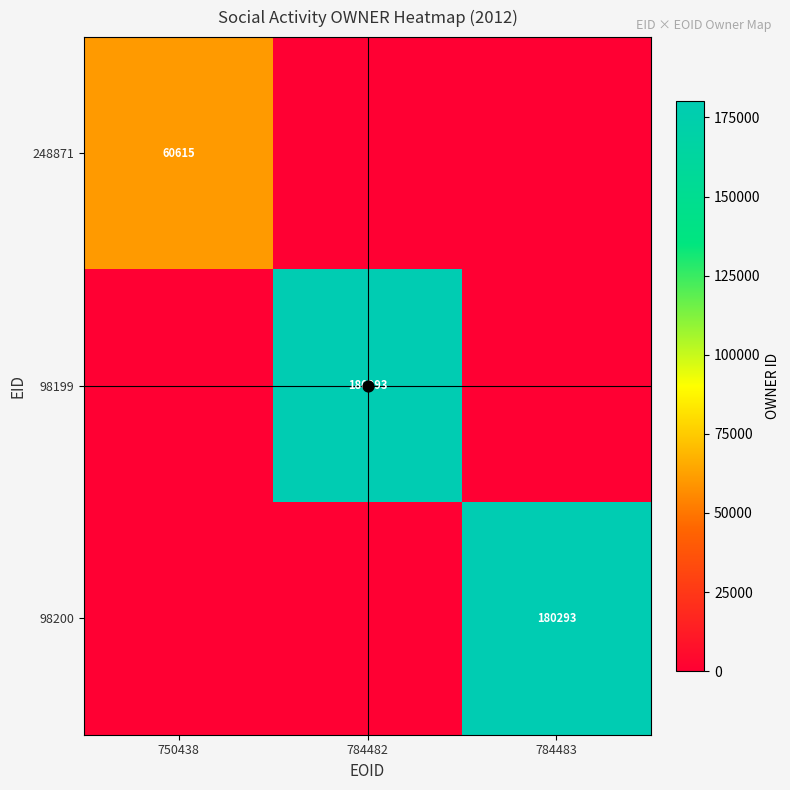

What is the maximum value shown in the chart?

180293